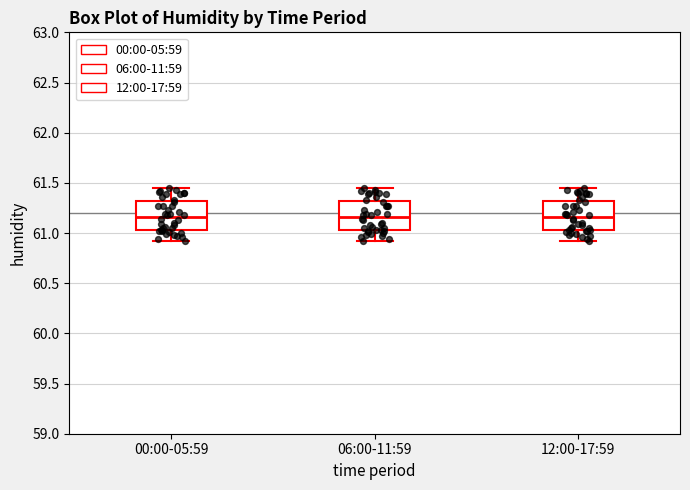

Reading left to right, transcribe this box plot: for each box, give where its median line is, the range the box spans, and where its two whiskers end, as read against the y-axis. The values are not printed on the chart, so give them approximately, as read against the axis.

00:00-05:59: median 61.15, box 61.05 to 61.30, whiskers 60.90 to 61.45
06:00-11:59: median 61.15, box 61.05 to 61.30, whiskers 60.90 to 61.45
12:00-17:59: median 61.15, box 61.05 to 61.30, whiskers 60.90 to 61.45